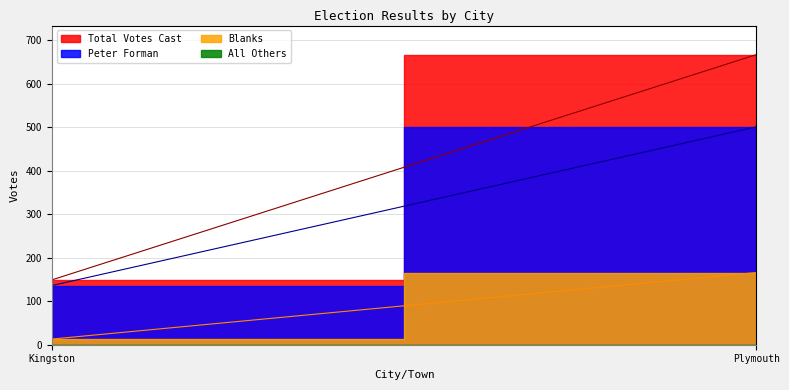

What is the value of the Peter Forman point at the 1st from the left?

136